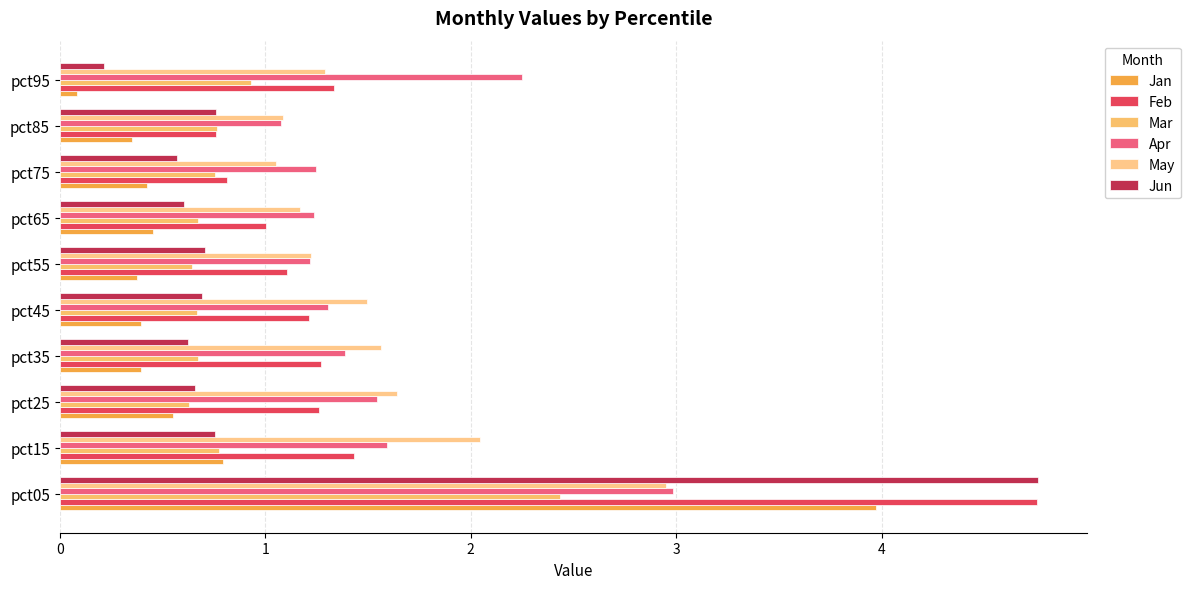

What is the minimum value for Jan?

0.1